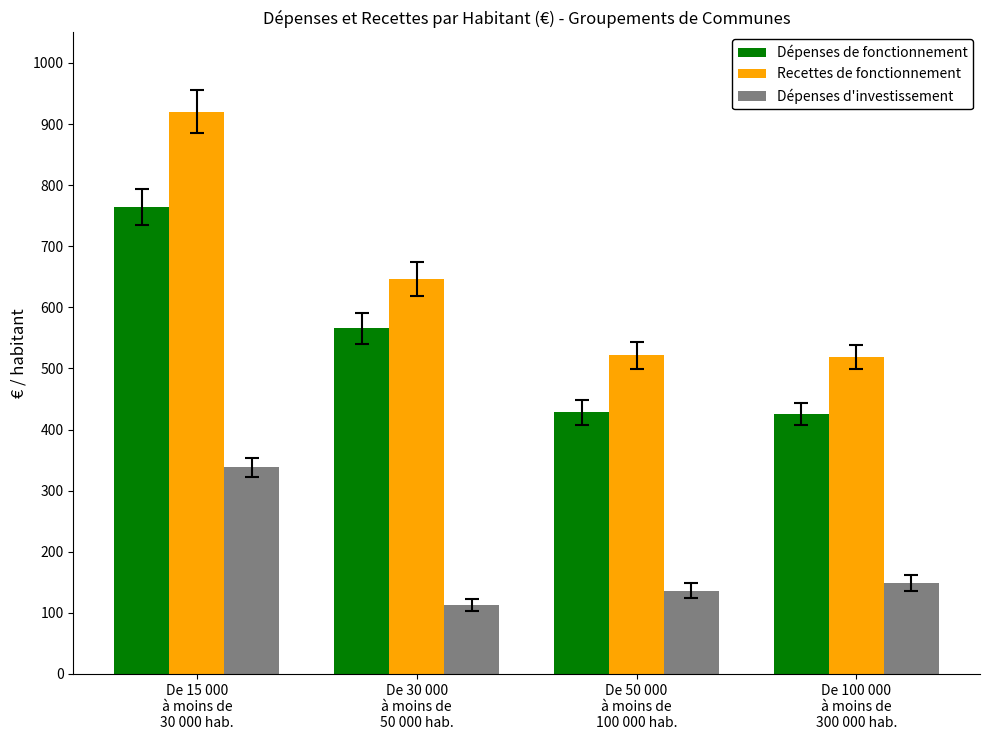

How many data points in Dépenses de fonctionnement are less than 565?

2